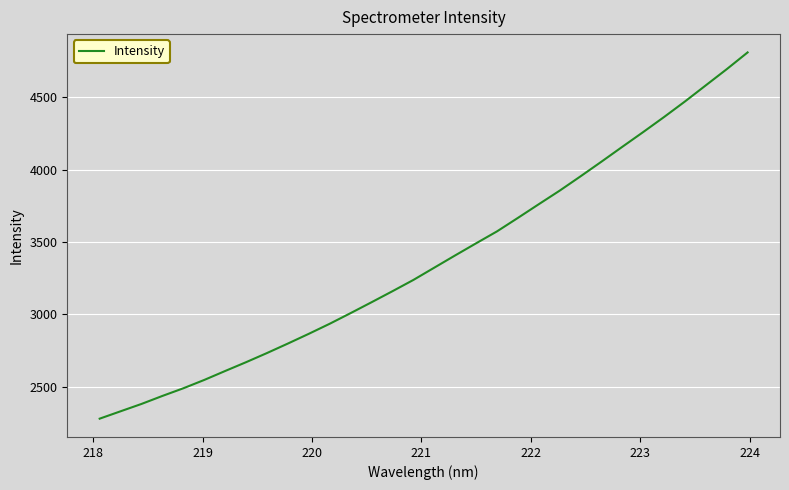

What is the greatest value displayed?

4809.3